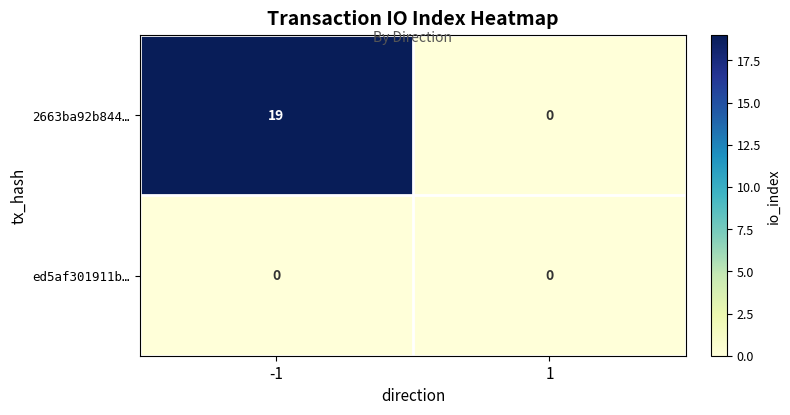

What is the difference between the maximum and minimum values in the 2663ba92b844… series?

19